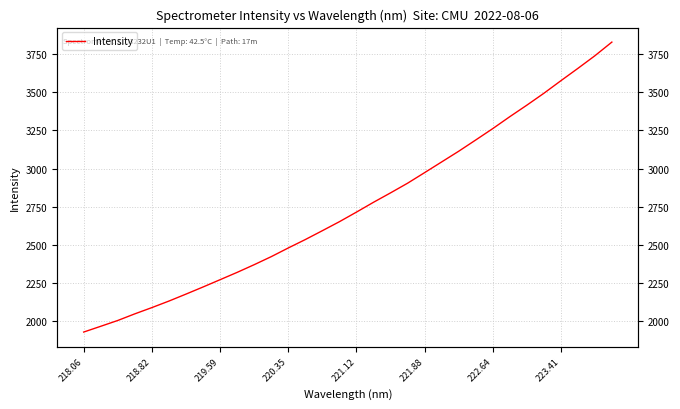

What is the maximum value shown in the chart?

3827.6